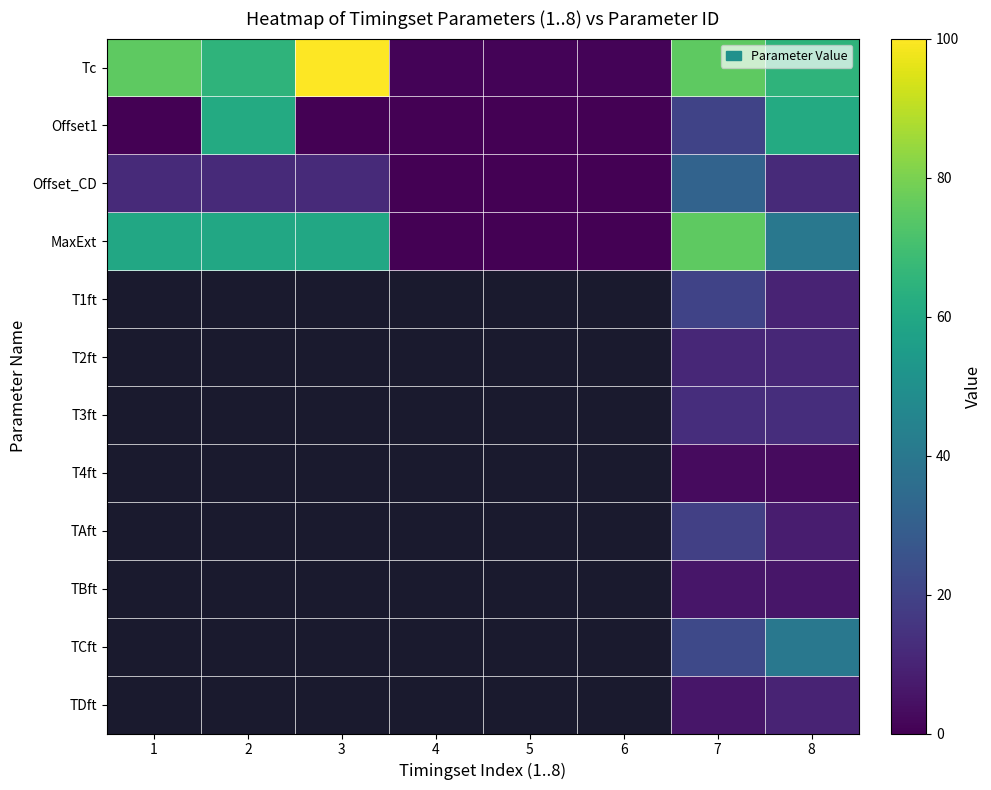

Is the value of T1ft at 1 greater than the value of TBft at 7?

No